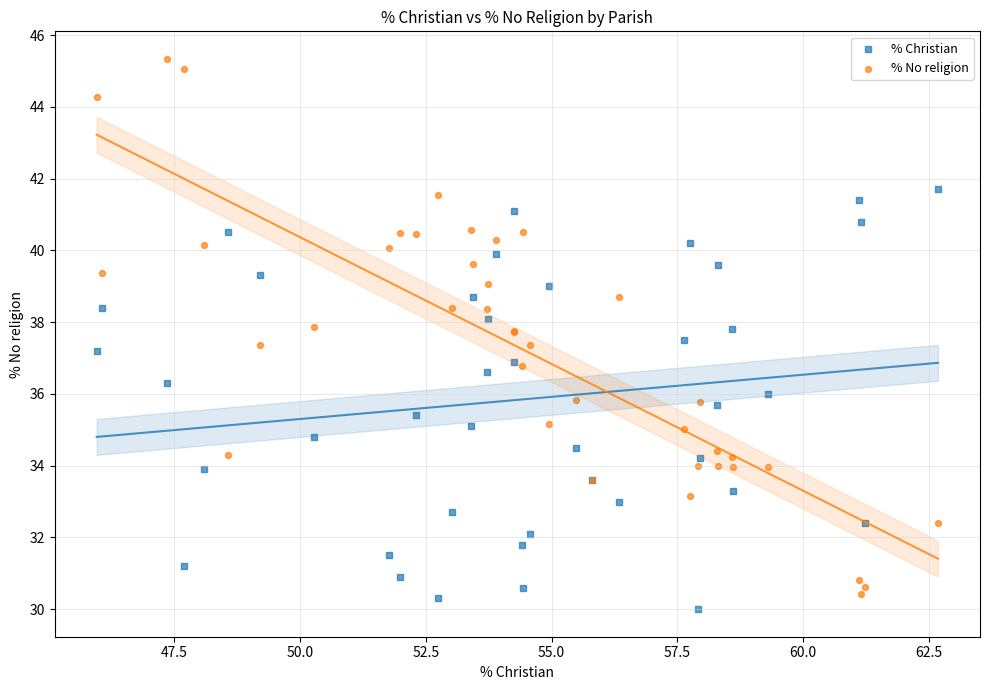

Which series has the largest Y range (max minus min)?

% No religion